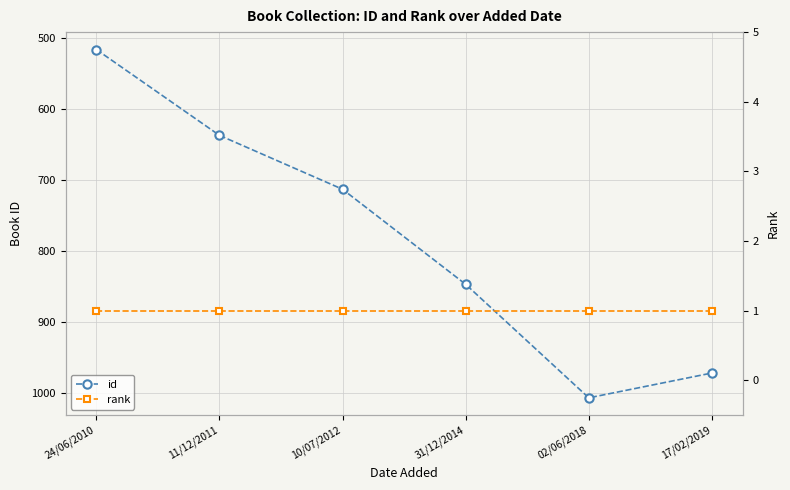

The id series shows 637 at 11/12/2011. True or false?

True